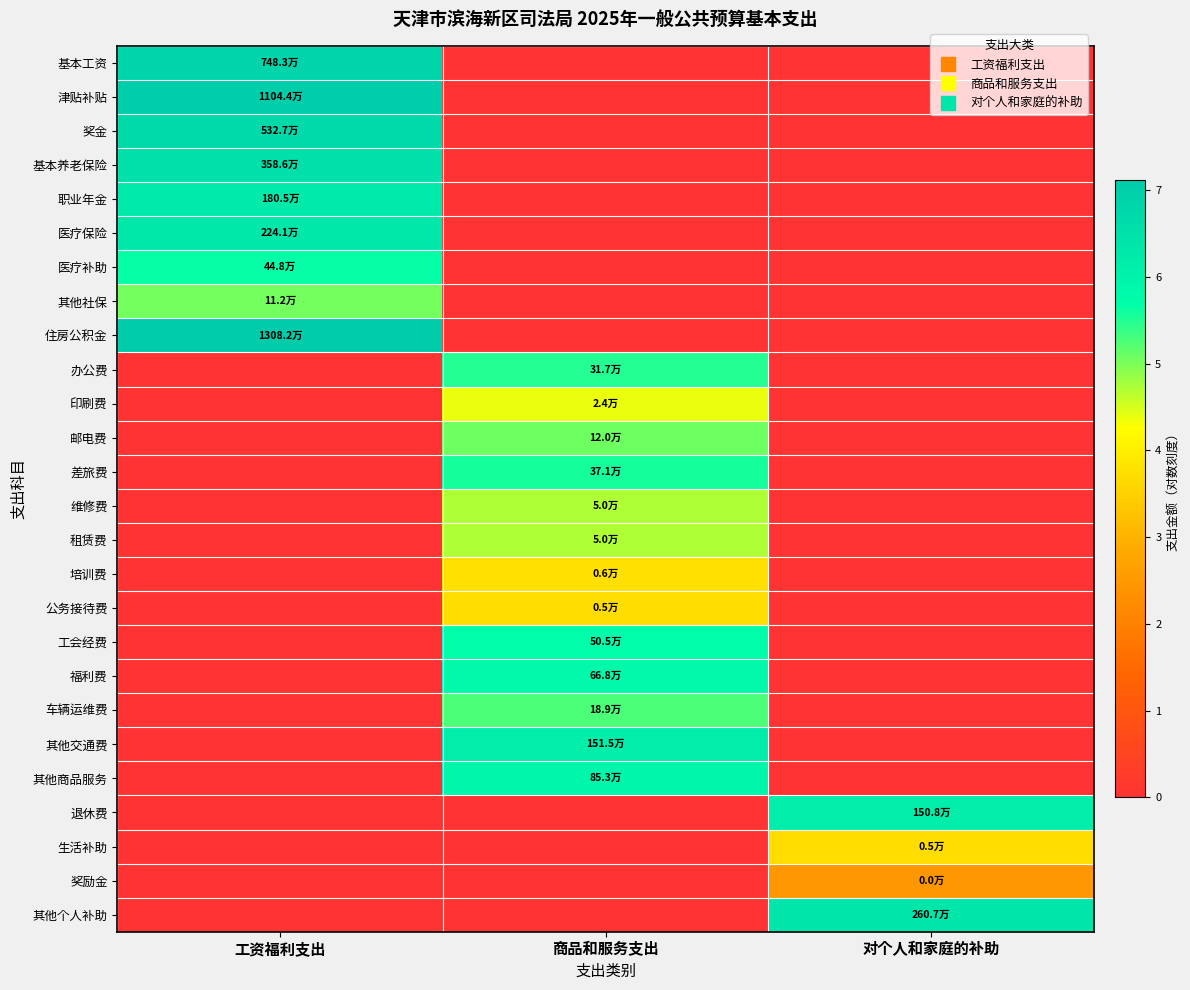

What is the maximum value shown in the chart?

7.1